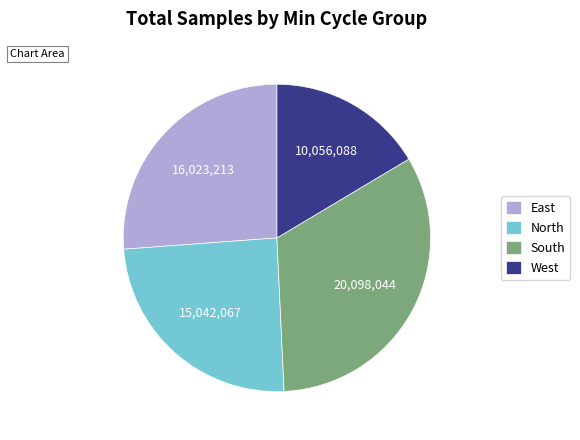

Approximately how many times larger is the value at East compared to West?

1.6